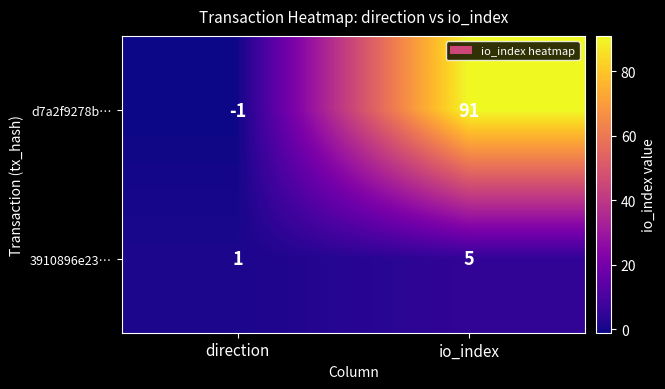

Which series has the largest range (max minus min)?

d7a2f9278b…